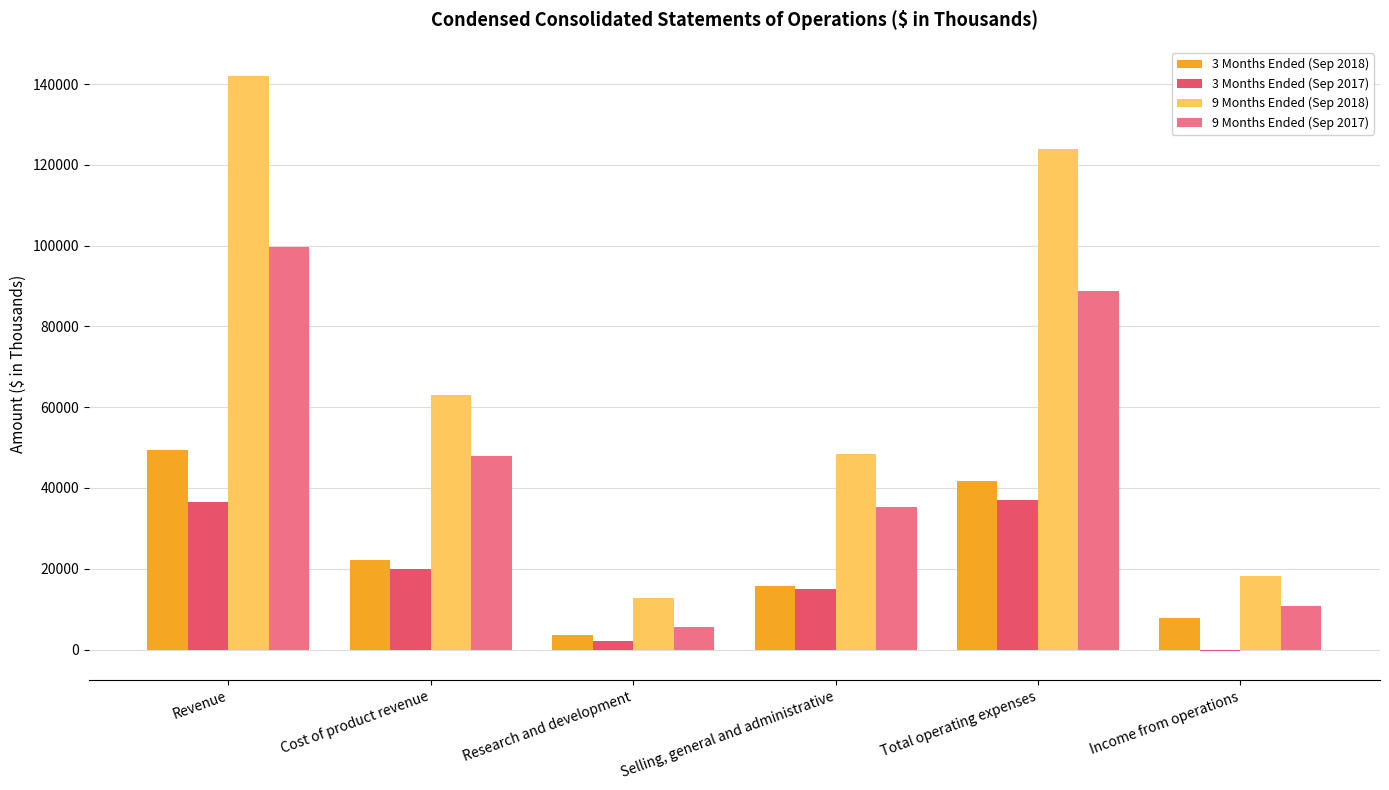

Which label corresponds to the largest value in the chart?

Revenue